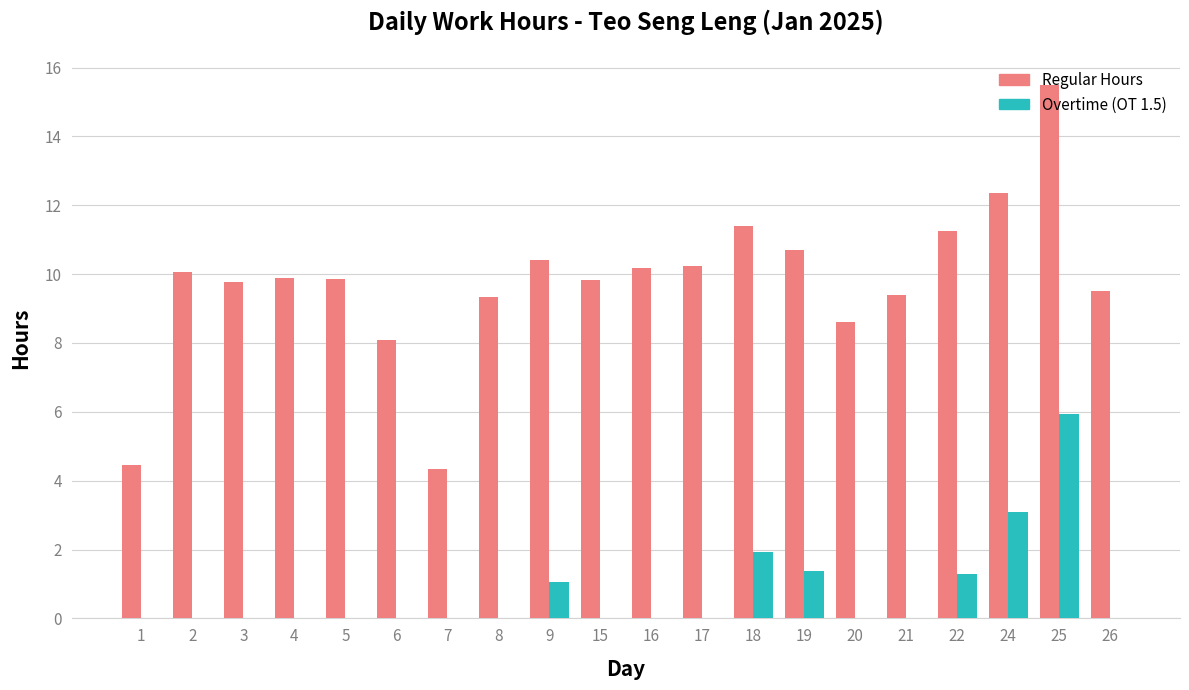

What is the highest value of the Regular Hours series?

15.5